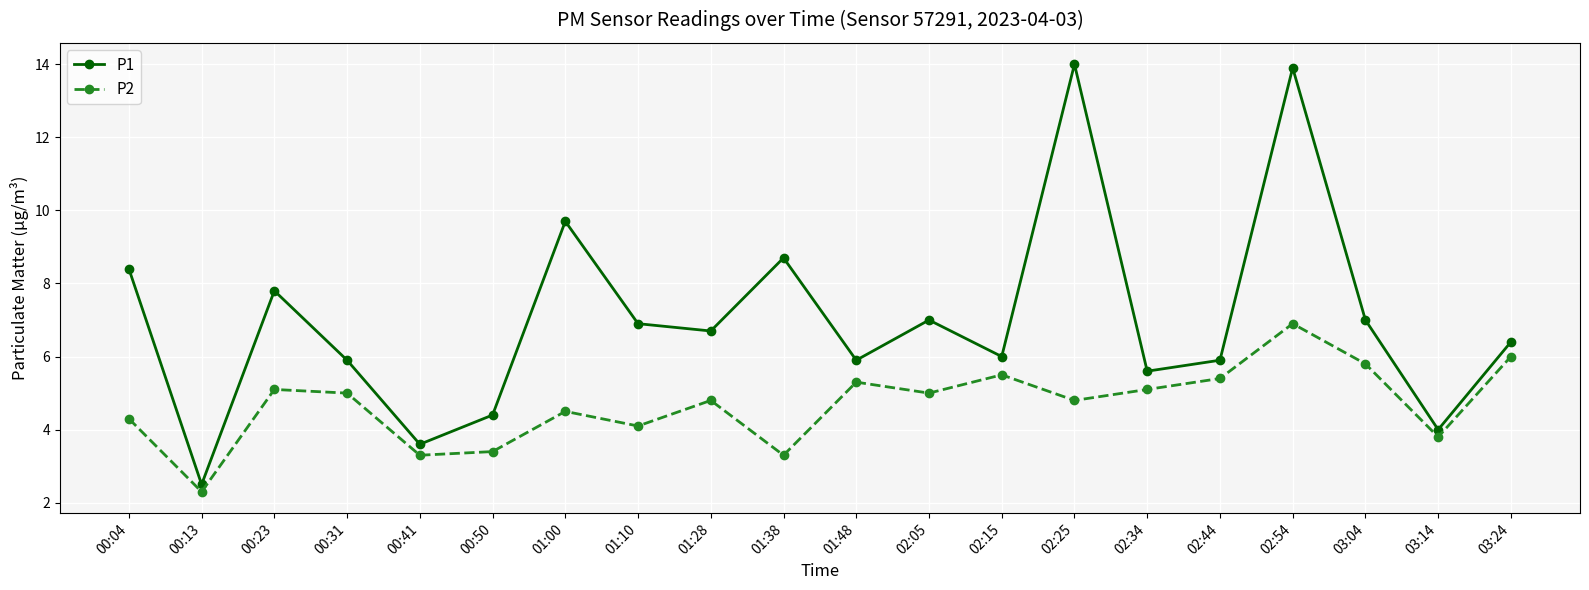

Rank the series at 01:48 from highest to lowest value.

P1, P2